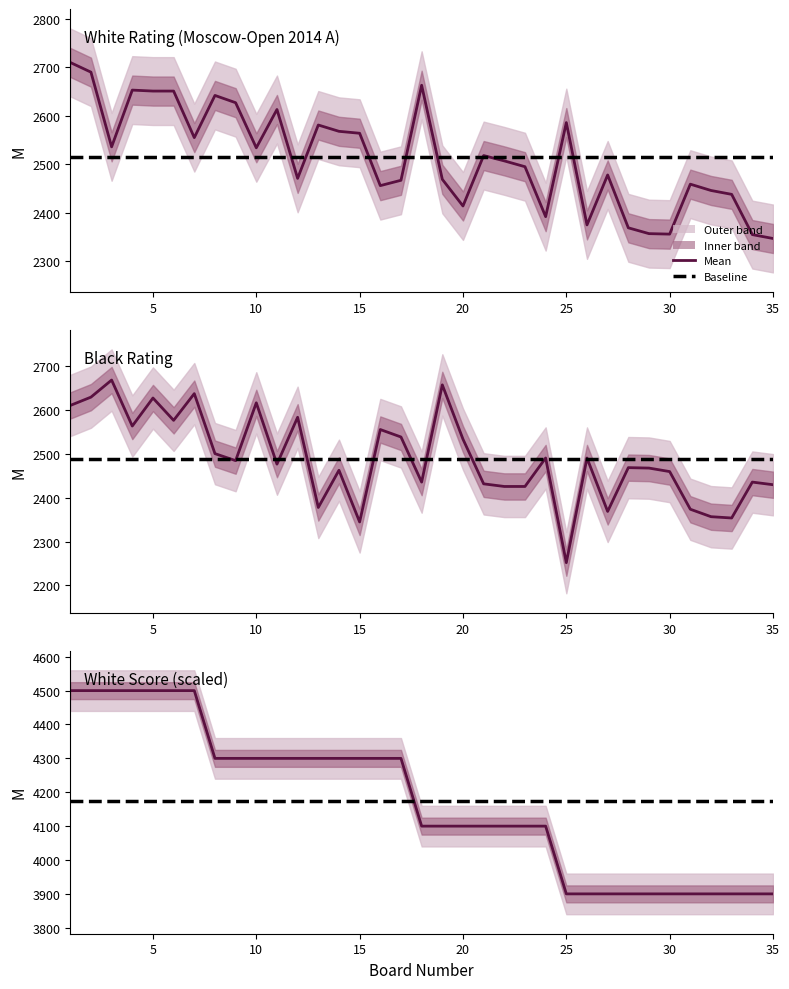

Count the number of data series in this chart.

3